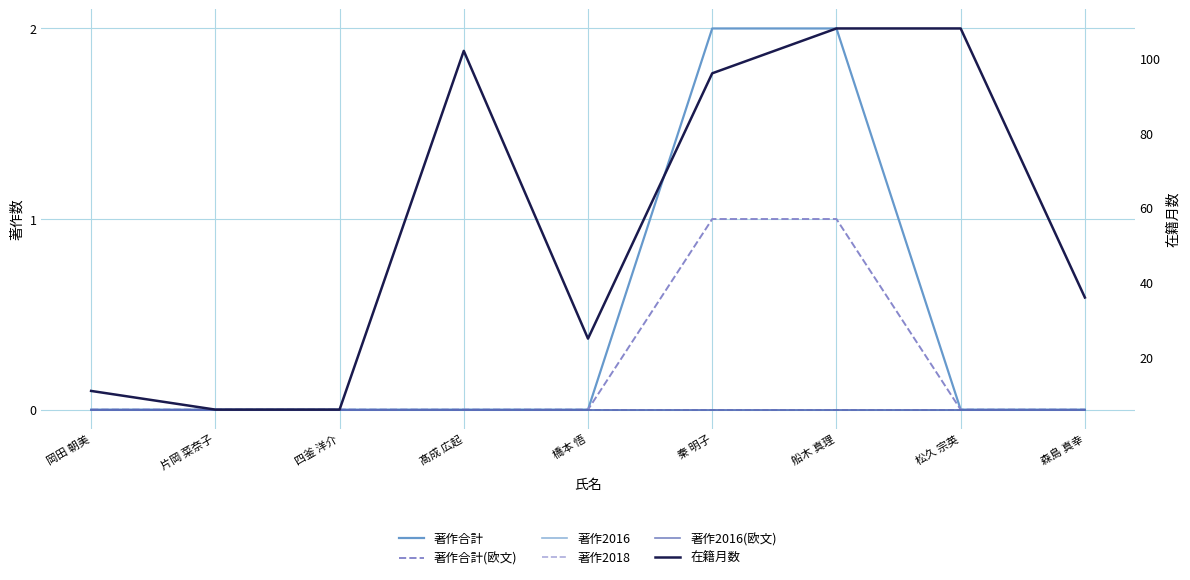

Is this an area chart (filled region under the line)?

No